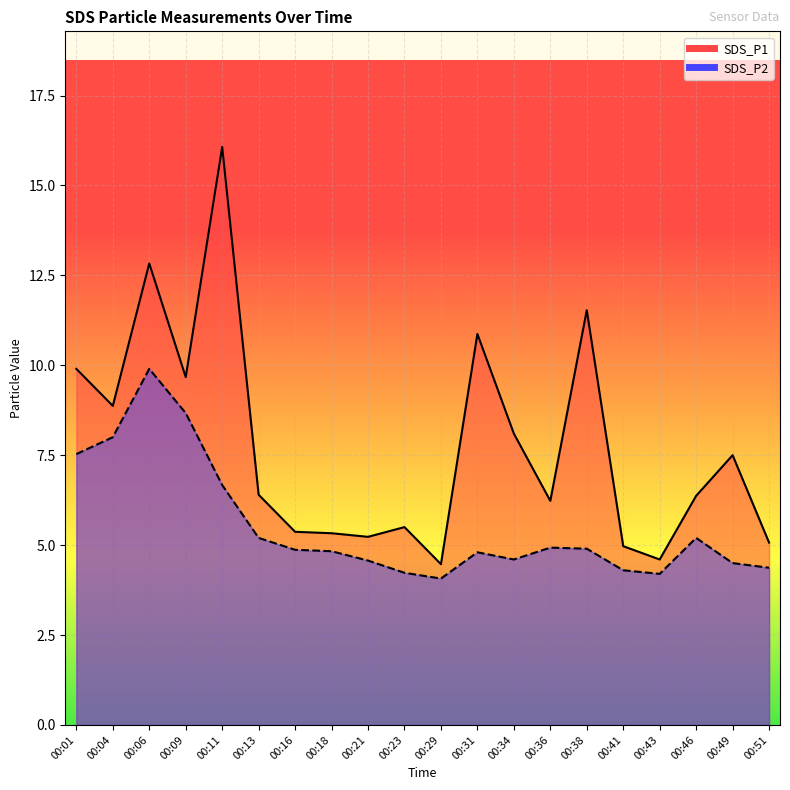

Reading right to left, what are all the values shown in this chart?

SDS_P1: 00:51=5.1	00:49=7.5	00:46=6.4	00:43=4.6	00:41=5.0	00:38=11.5	00:36=6.2	00:34=8.1	00:31=10.9	00:29=4.5	00:23=5.5	00:21=5.2	00:18=5.3	00:16=5.4	00:13=6.4	00:11=16.1	00:09=9.7	00:06=12.8	00:04=8.9	00:01=9.9
SDS_P2: 00:51=4.4	00:49=4.5	00:46=5.2	00:43=4.2	00:41=4.3	00:38=4.9	00:36=4.9	00:34=4.6	00:31=4.8	00:29=4.1	00:23=4.2	00:21=4.6	00:18=4.8	00:16=4.9	00:13=5.2	00:11=6.7	00:09=8.7	00:06=9.9	00:04=8.0	00:01=7.5